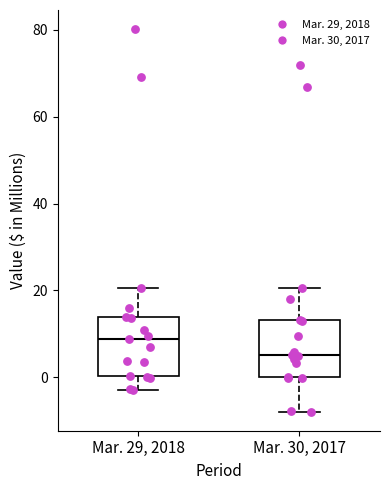

Reading left to right, transcribe this box plot: for each box, give where its median line is, the range the box spans, and where its two whiskers end, as read against the y-axis. The values are not printed on the chart, so give them approximately, as read against the axis.

Mar. 29, 2018: median 8, box 0 to 14, whiskers -2 to 20
Mar. 30, 2017: median 6, box 0 to 14, whiskers -8 to 20